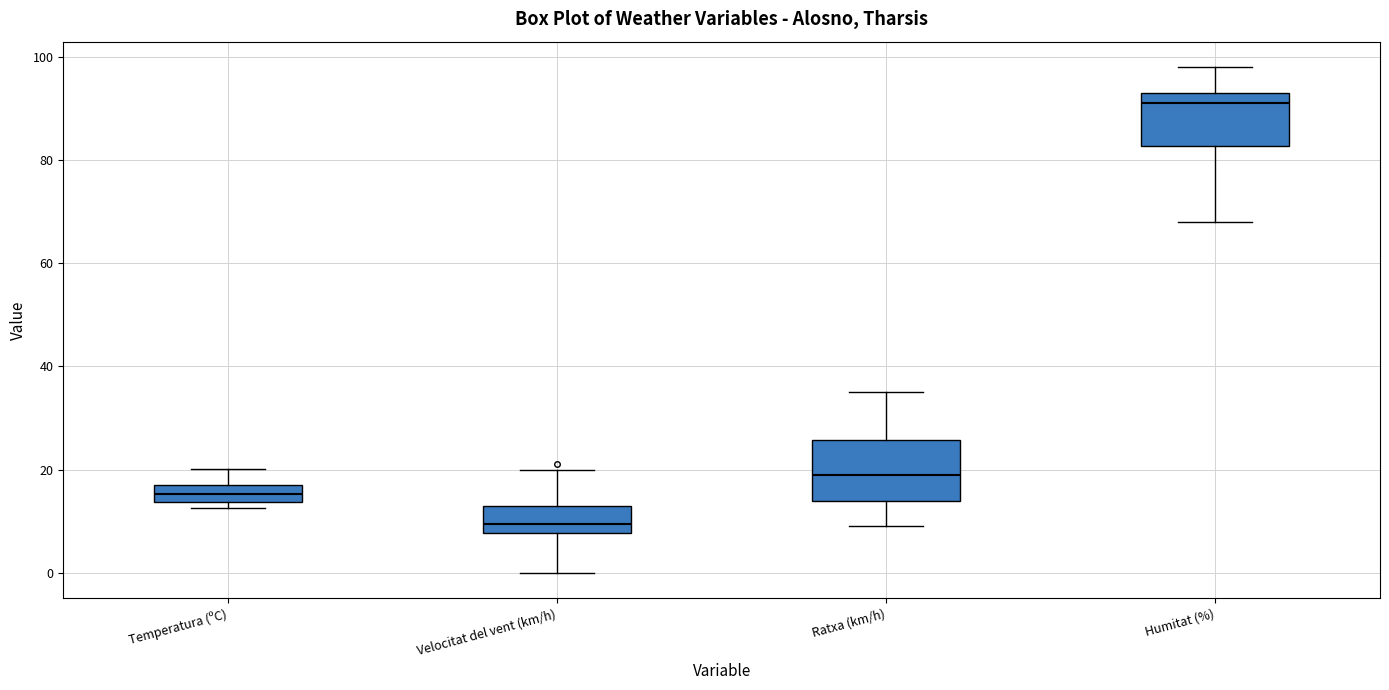

Reading left to right, read every box against the y-axis: the position of its median line, the range the box covers, and the ends of its whiskers. The values are not printed on the chart, so give them approximately, as read against the axis.

Temperatura (ºC): median 16, box 14 to 18, whiskers 12 to 20
Velocitat del vent (km/h): median 10, box 8 to 14, whiskers 0 to 20
Ratxa (km/h): median 20, box 14 to 26, whiskers 10 to 36
Humitat (%): median 92, box 82 to 94, whiskers 68 to 98